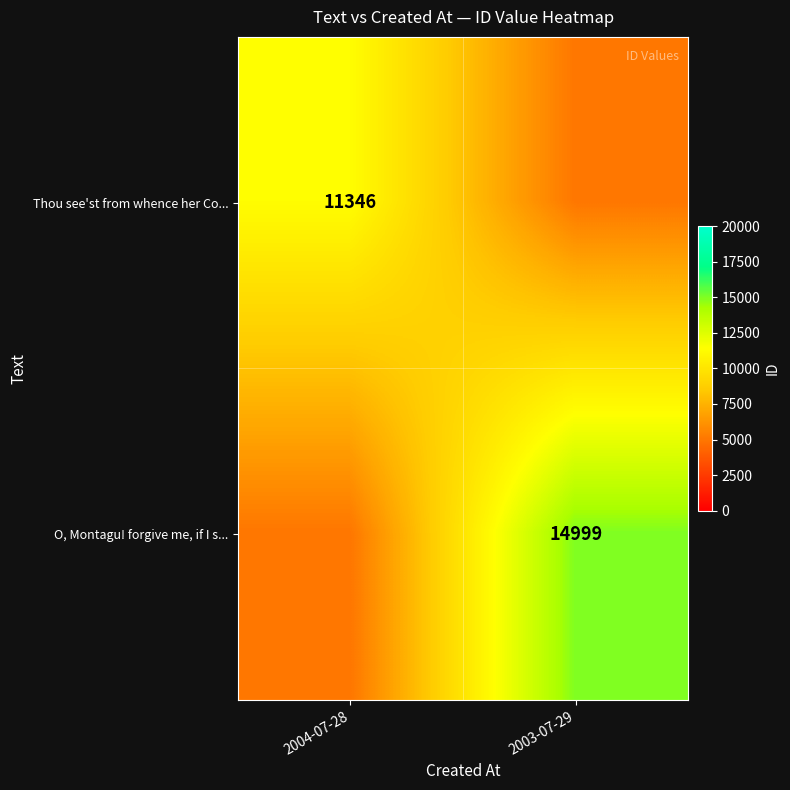

True or false: Thou see'st from whence her Co... has a value of 16987 at 2004-07-28.

False